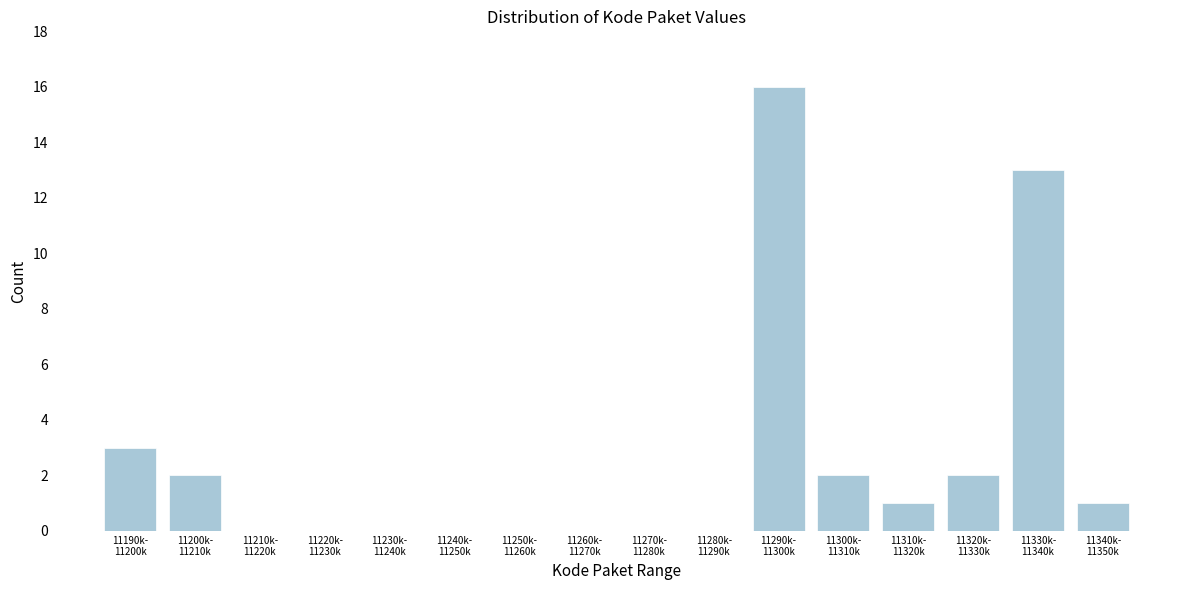

What is the greatest value displayed?

16